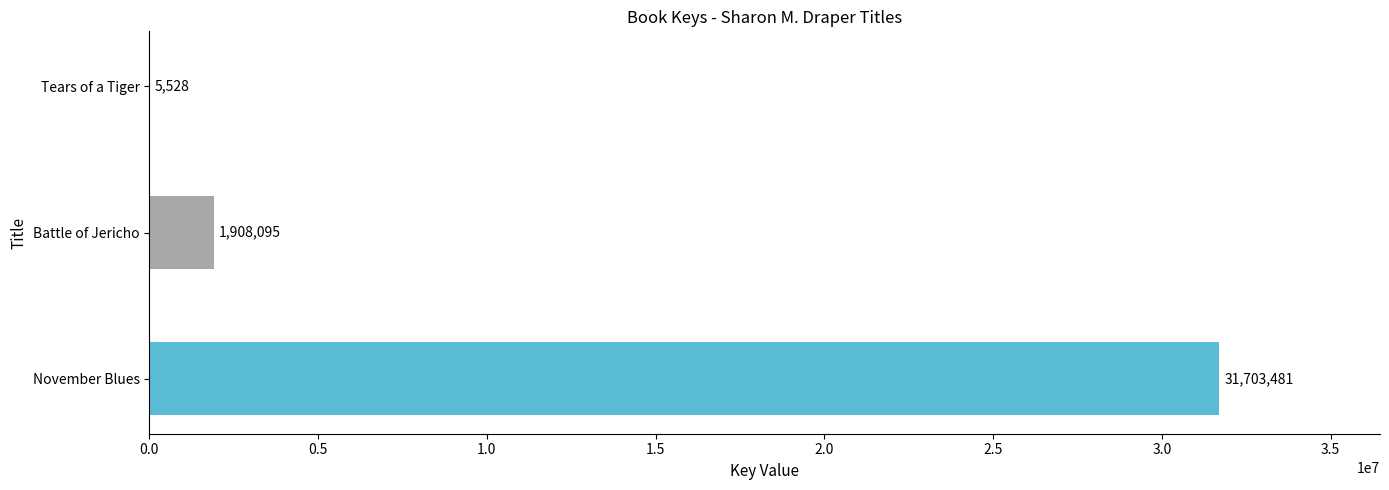

Count the number of data series in this chart.

1